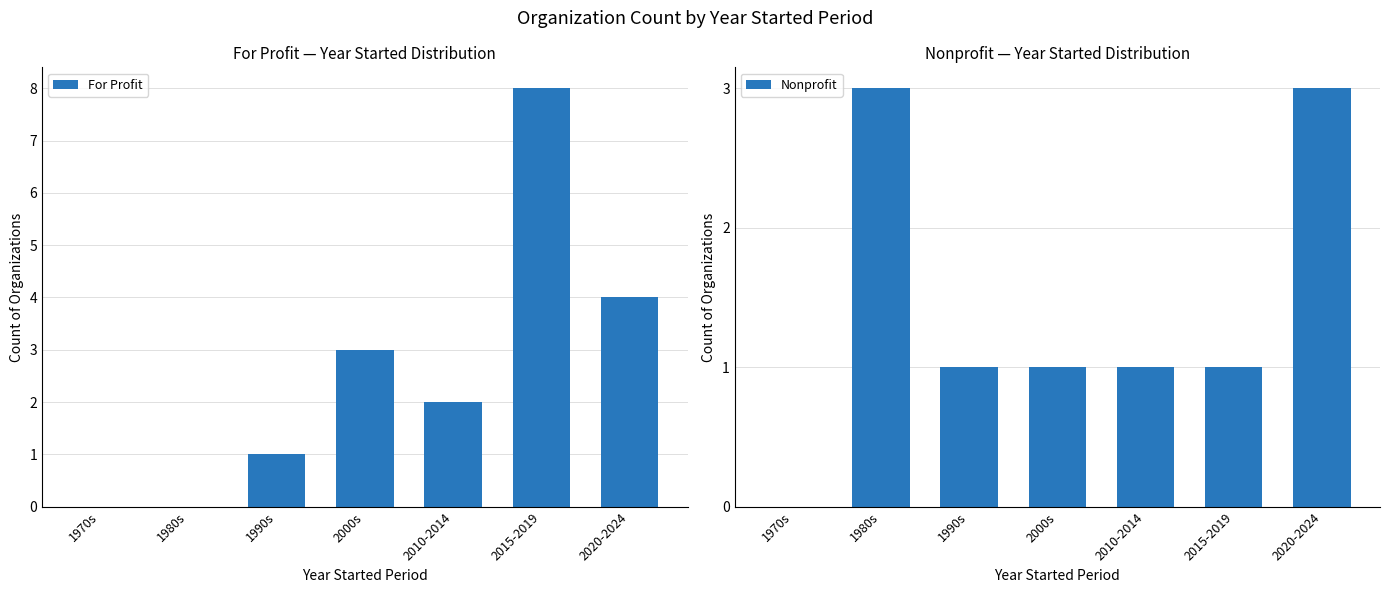

Which series changed the most between 1990s and 2000s?

For Profit